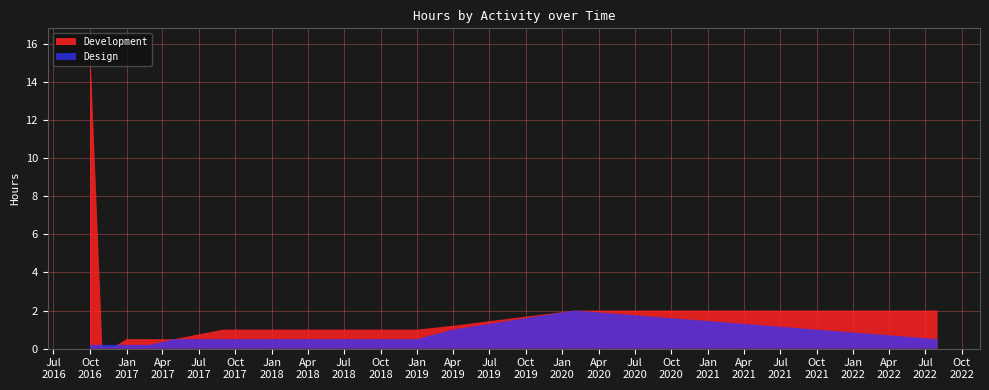

Reading right to left, list all the values displayed in this chart.

Development: 2.0	2.0	1.2	1.0	1.0	1.0	0.5	0.5	0.5	0.1	0.1	16.0
Design: 0.5	2.0	1.0	0.5	0.5	0.5	0.5	0.2	0.2	0.2	0.2	0.2